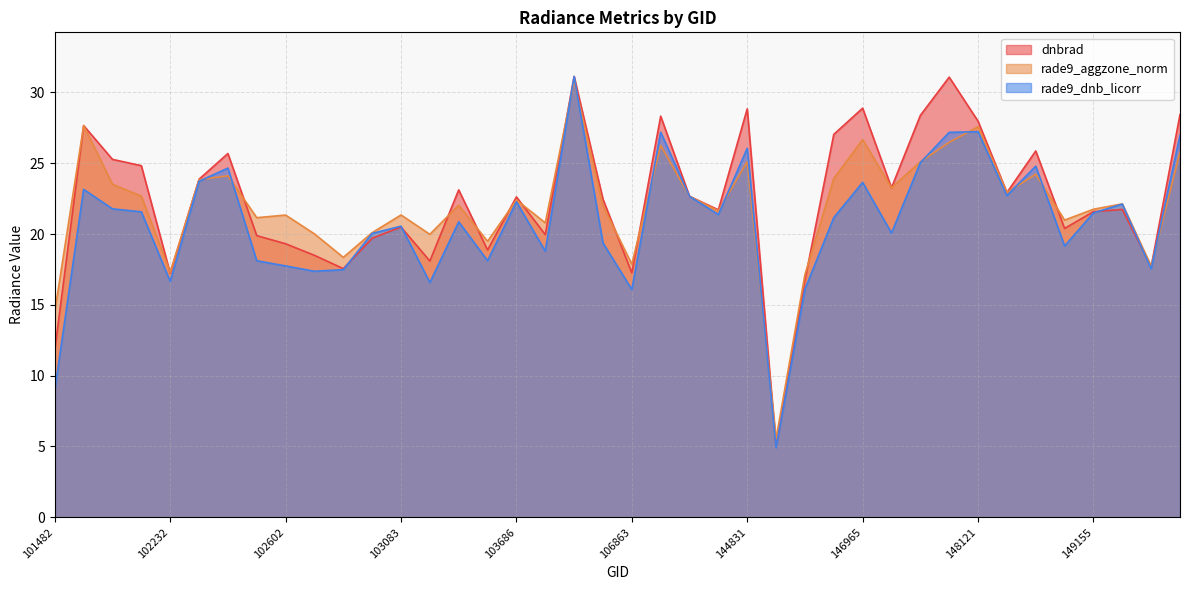

Which series has the largest range (max minus min)?

rade9_dnb_licorr